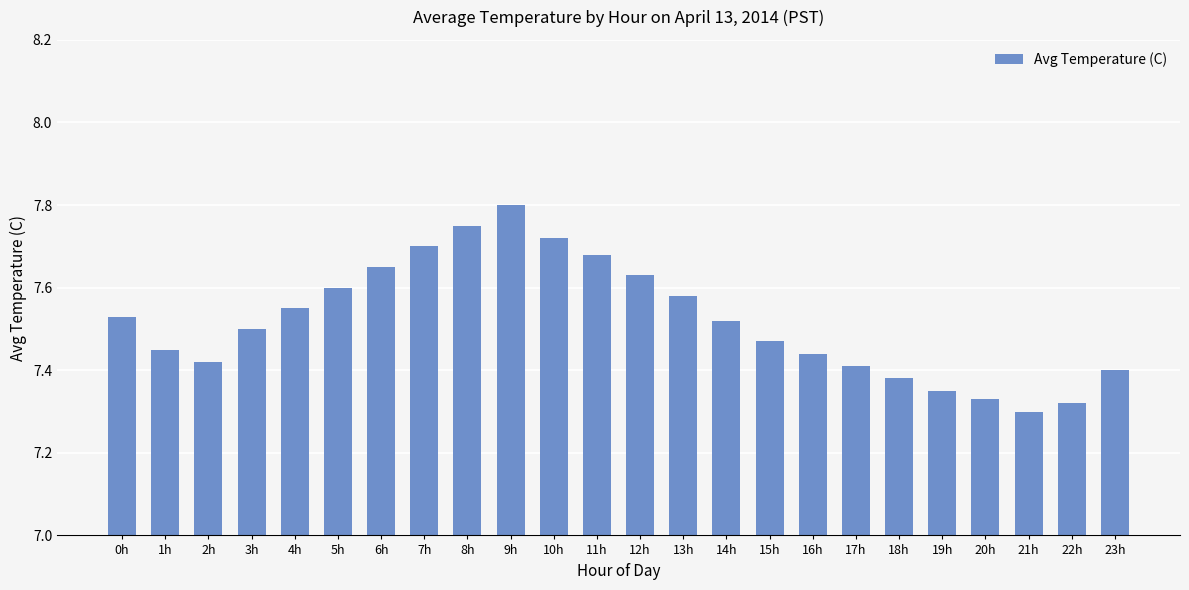

Approximately how many times larger is the value at 15h compared to 9h?

1.0